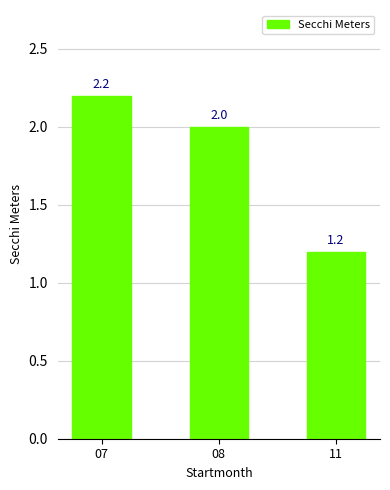

True or false: the data shows 2.0 at 08.

True